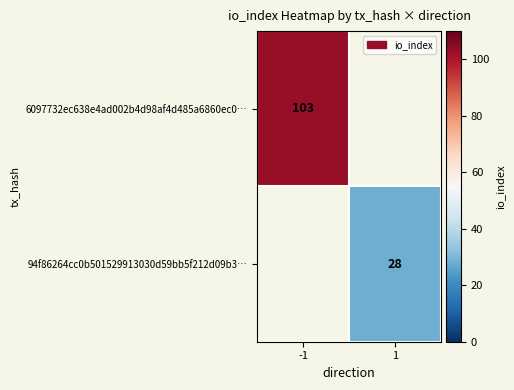

Which category has the lowest value across all series?

1